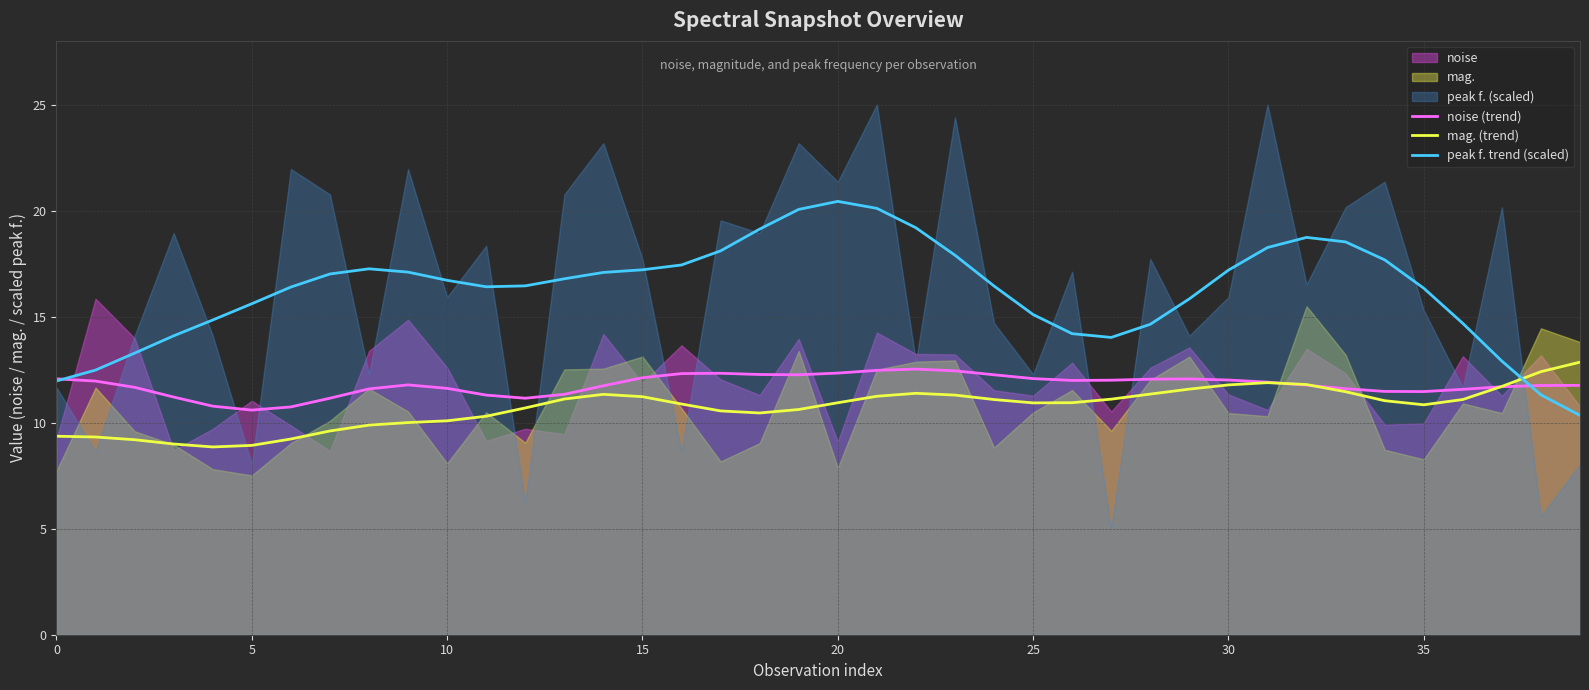

At which category does mag. (trend) reach its first local peak?

14